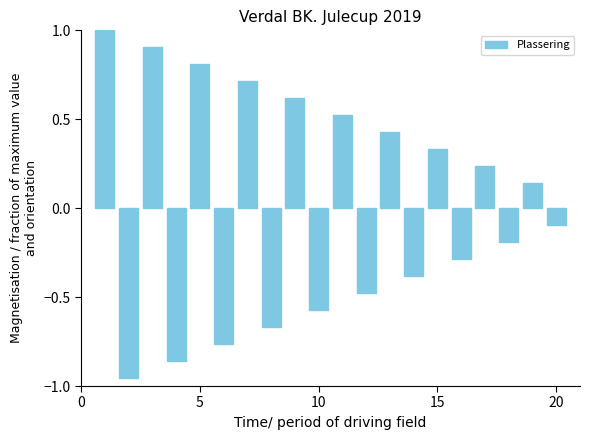

What is the value of the 14th bar from the left?

-0.4